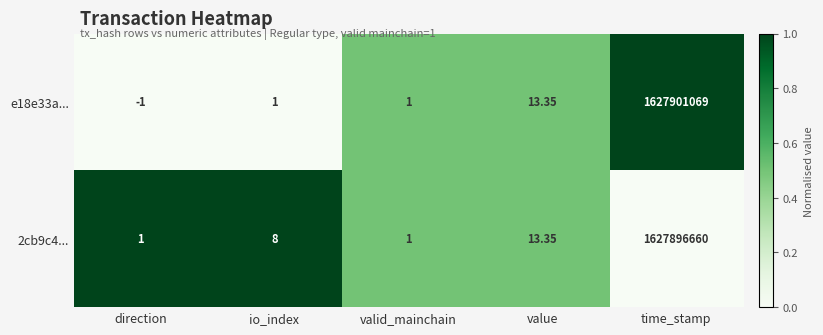

At which label is 2cb9c4... closest to 813948330?

value